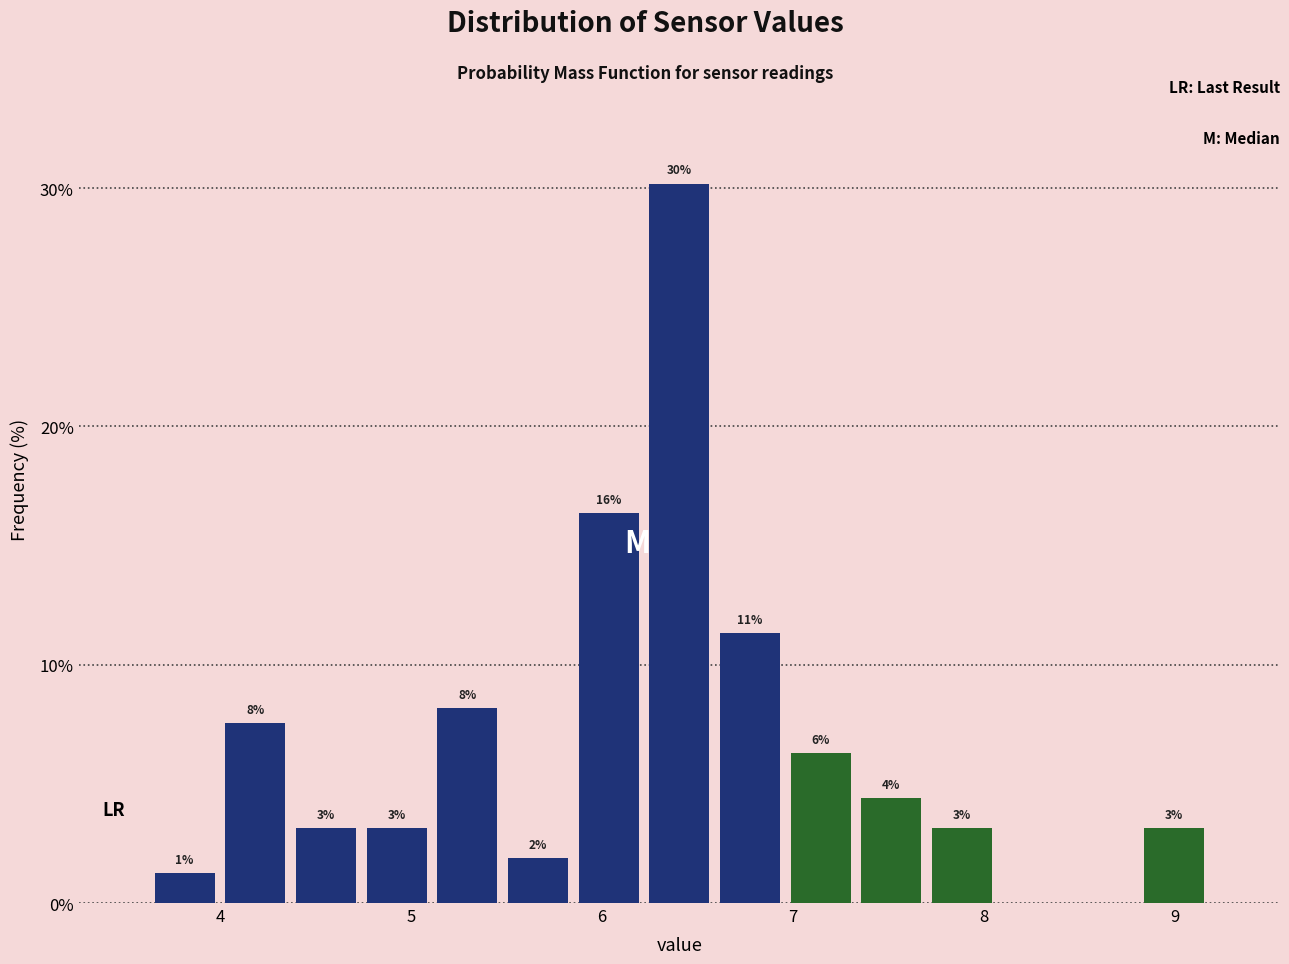

Read against the x-axis, roughly where is the centre of the tallest bar?

6.4